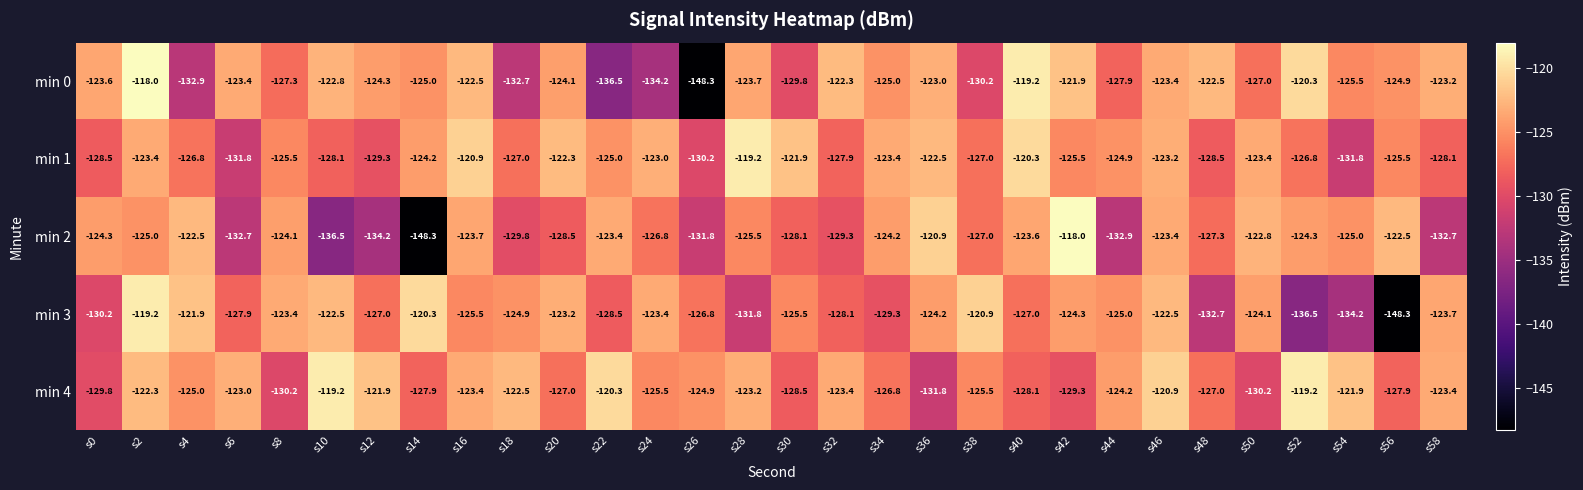

What is the difference between the maximum and minimum values in the min 3 series?

29.1